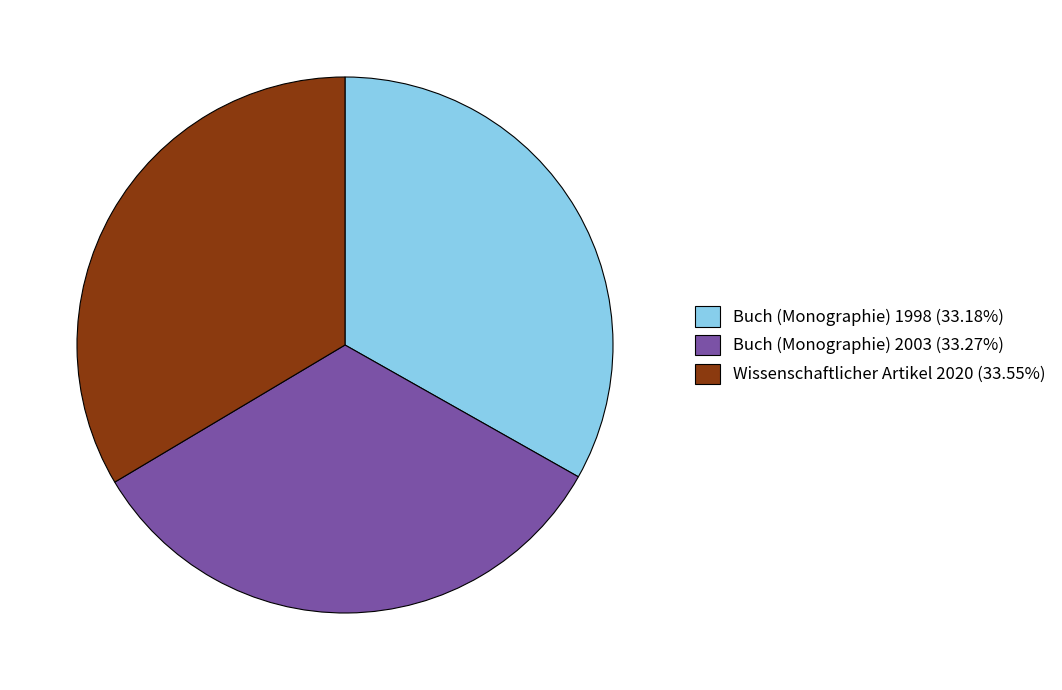

How many slices are in this pie chart?

3